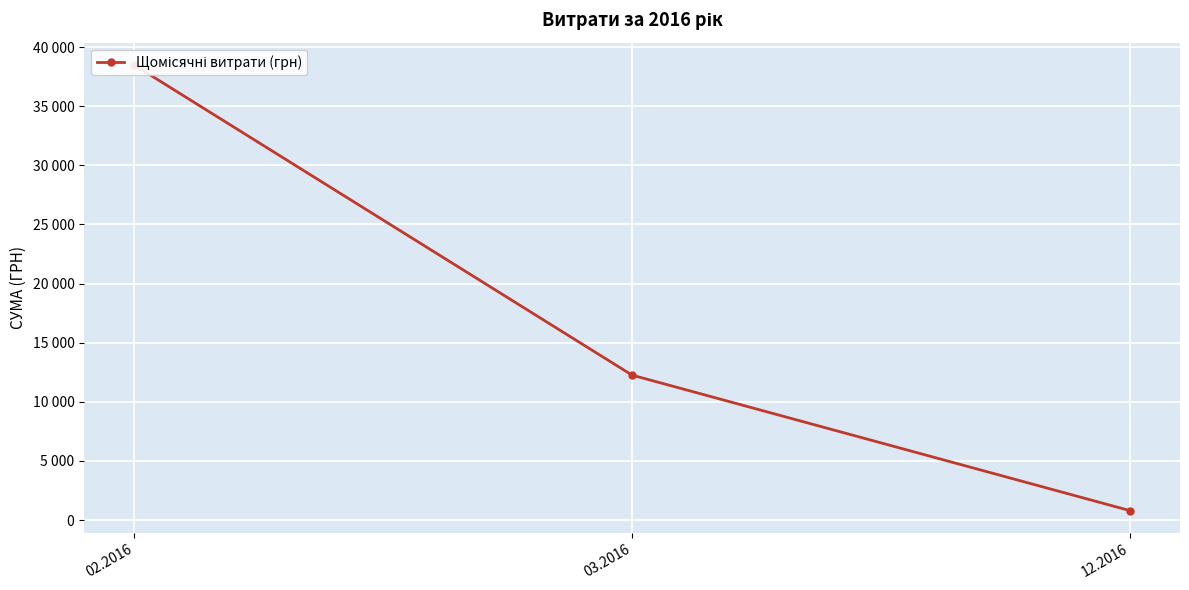

List the labels in order of value, smallest first.

12.2016, 03.2016, 02.2016